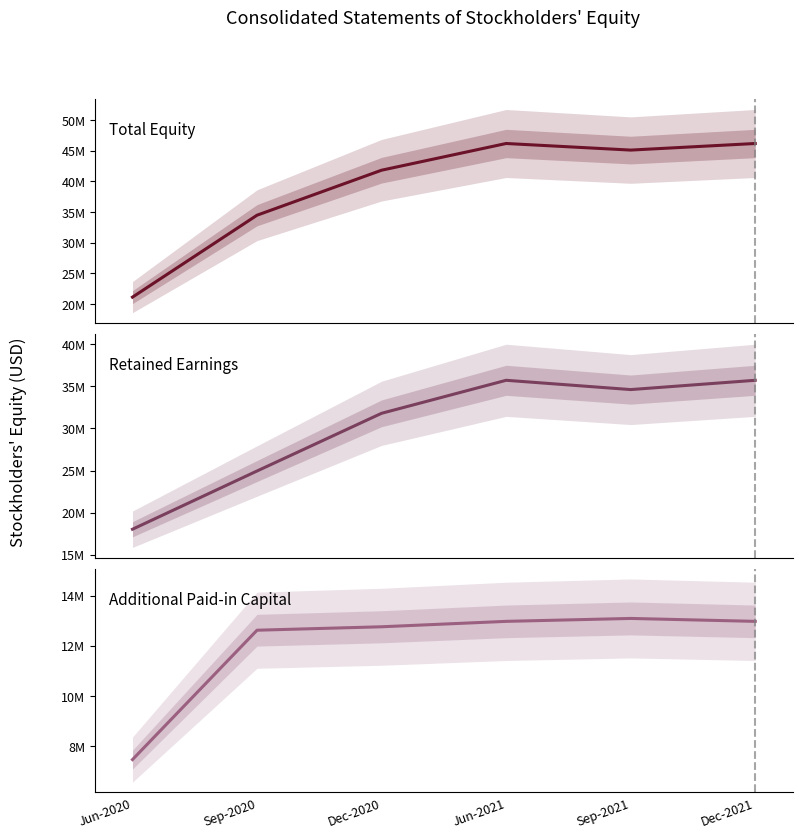

Which category has the lowest value across all series?

Jun-2020